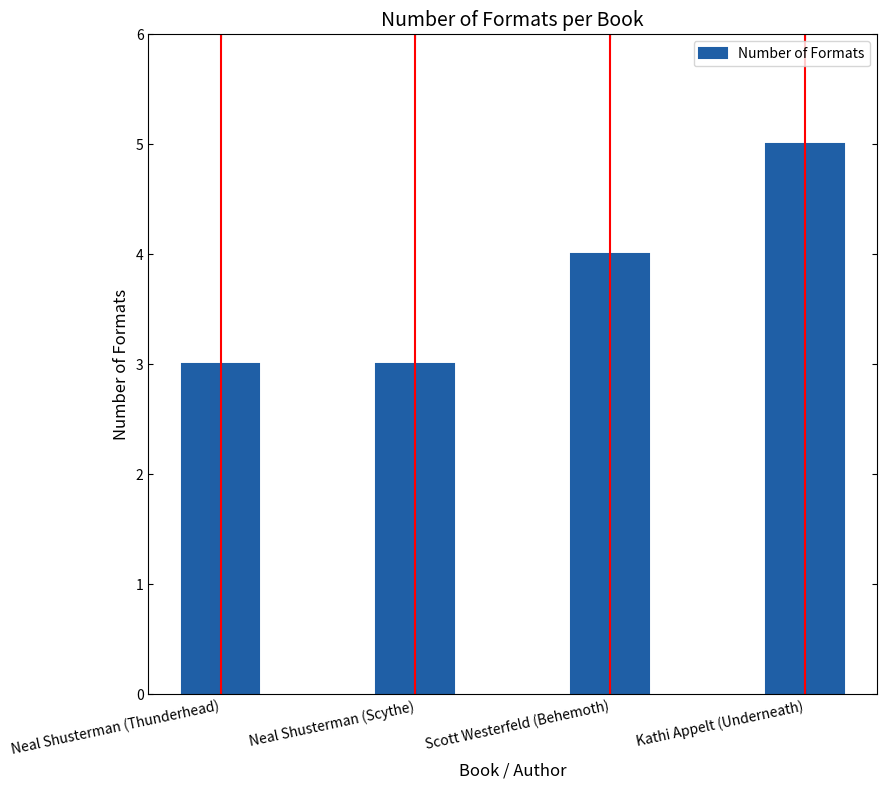

What is the difference between the maximum and second lowest values?

2